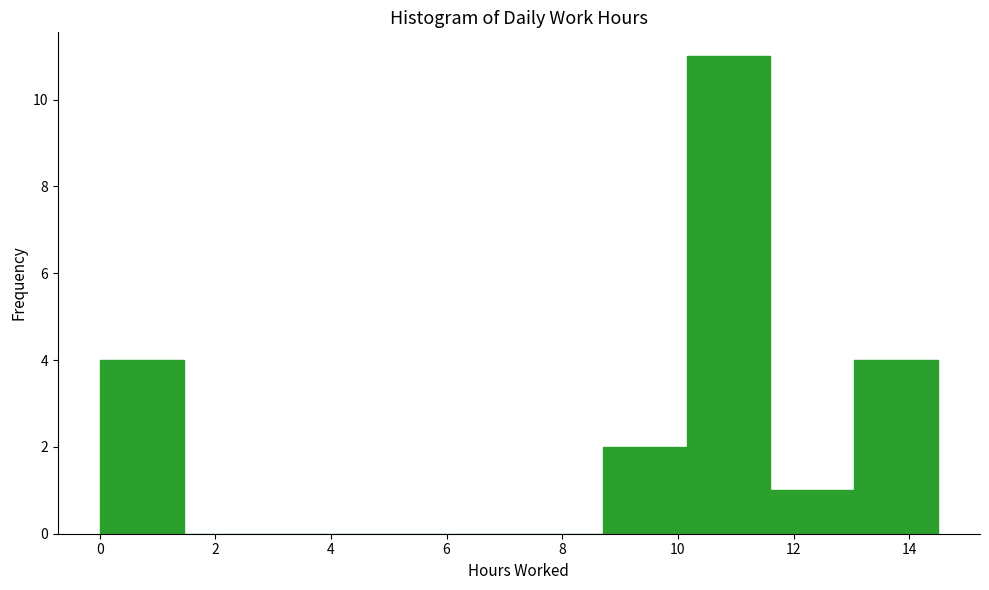

Reading left to right, list every bar in this chart as the range it spans on the x-axis followed by its height. Neither the bar edges nor the heights are printed on the chart, so give them approximately, as read against the axes.

0.00 to 1.45: 4
1.45 to 2.90: 0
2.90 to 4.35: 0
4.35 to 5.80: 0
5.80 to 7.25: 0
7.25 to 8.70: 0
8.70 to 10.15: 2
10.15 to 11.60: 11
11.60 to 13.05: 1
13.05 to 14.50: 4